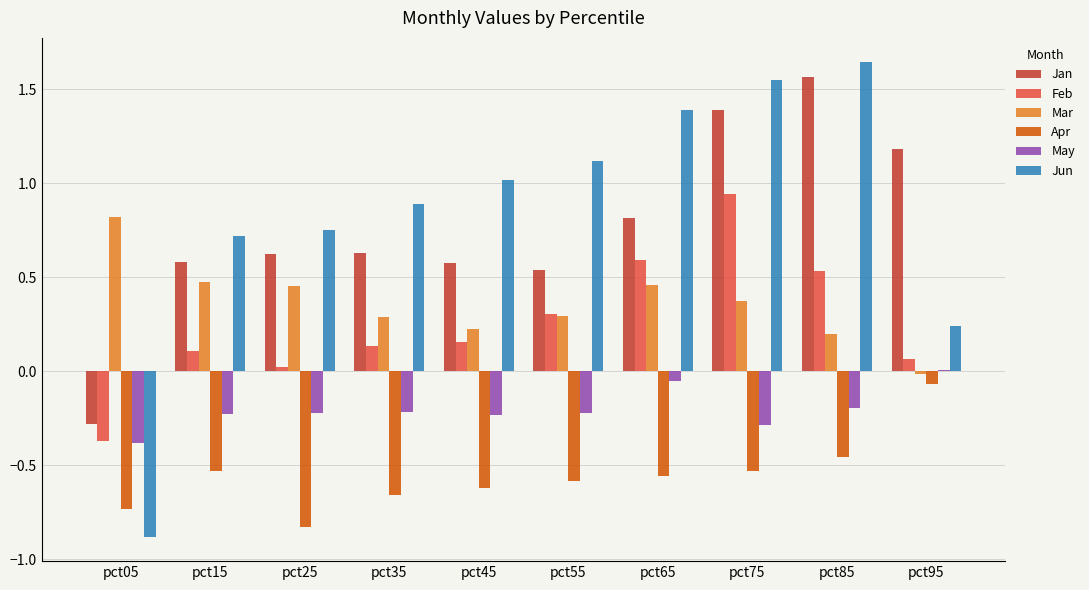

How many categories are shown in the chart?

10